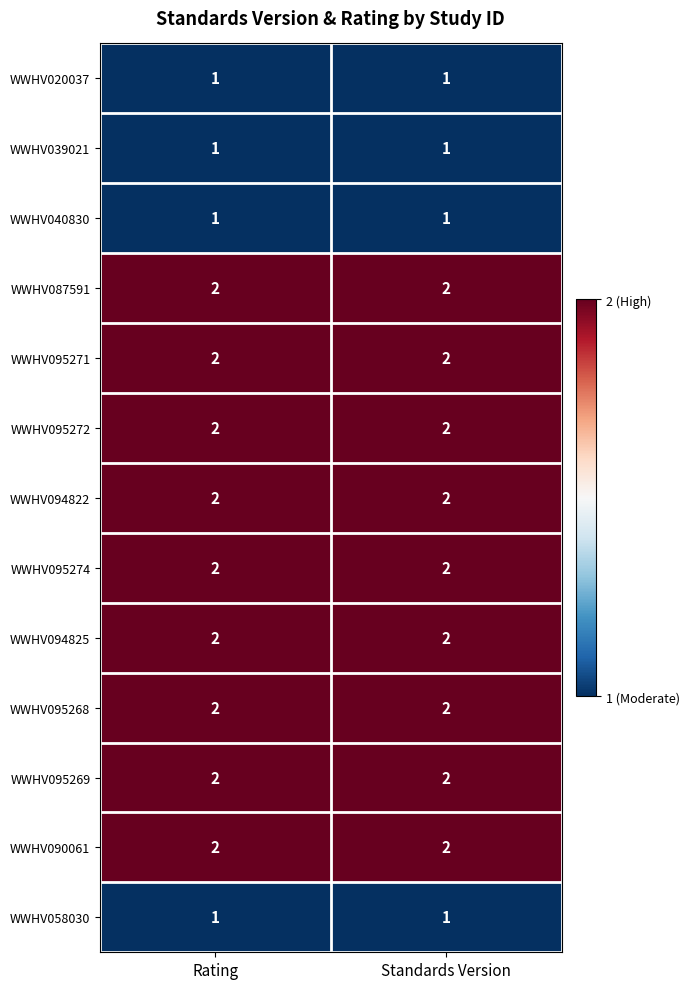

What is the total value across all series at Standards Version?

22